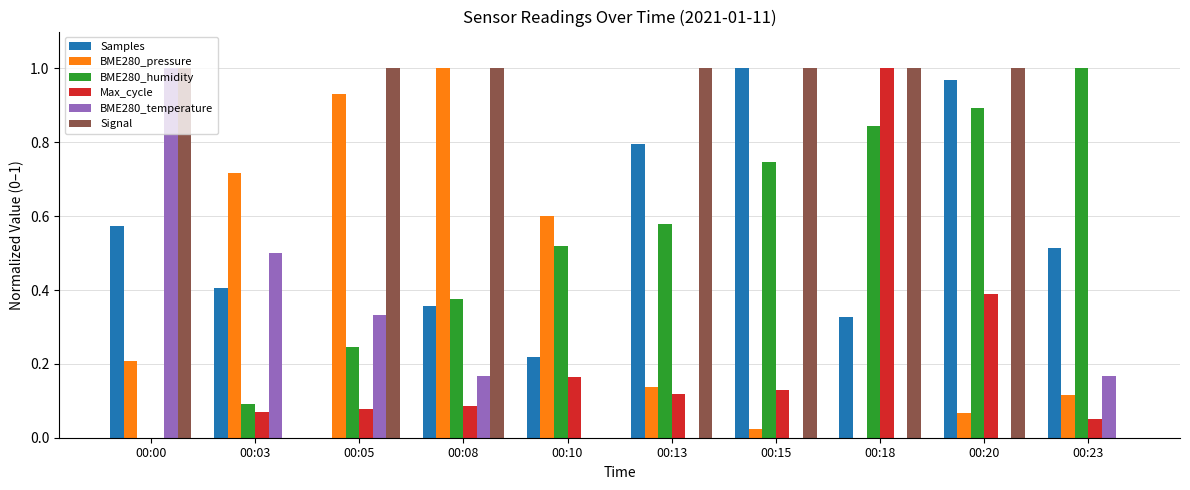

True or false: Samples has a value of 0.0 at 00:05.

True